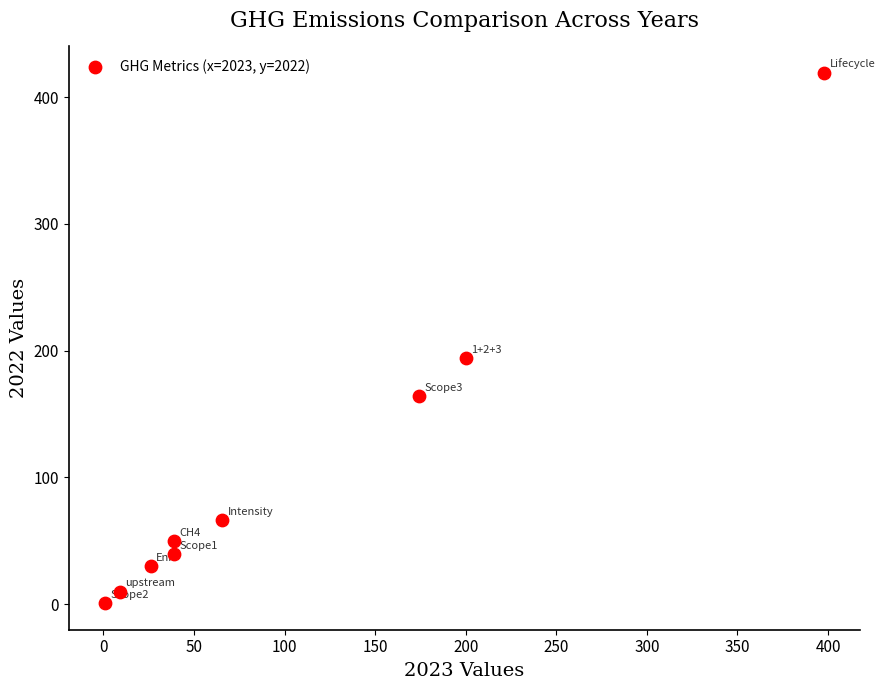

What is the average Y value?

108.1